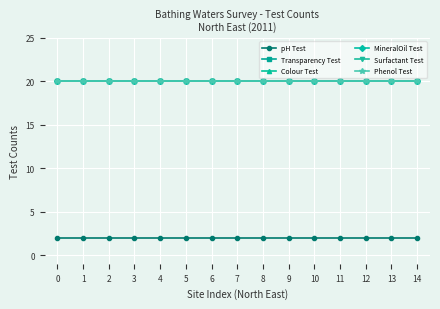

Reading left to right, transcribe all the data shown in this chart.

pH Test: 2	2	2	2	2	2	2	2	2	2	2	2	2	2	2
Transparency Test: 20	20	20	20	20	20	20	20	20	20	20	20	20	20	20
Colour Test: 20	20	20	20	20	20	20	20	20	20	20	20	20	20	20
MineralOil Test: 20	20	20	20	20	20	20	20	20	20	20	20	20	20	20
Surfactant Test: 20	20	20	20	20	20	20	20	20	20	20	20	20	20	20
Phenol Test: 20	20	20	20	20	20	20	20	20	20	20	20	20	20	20